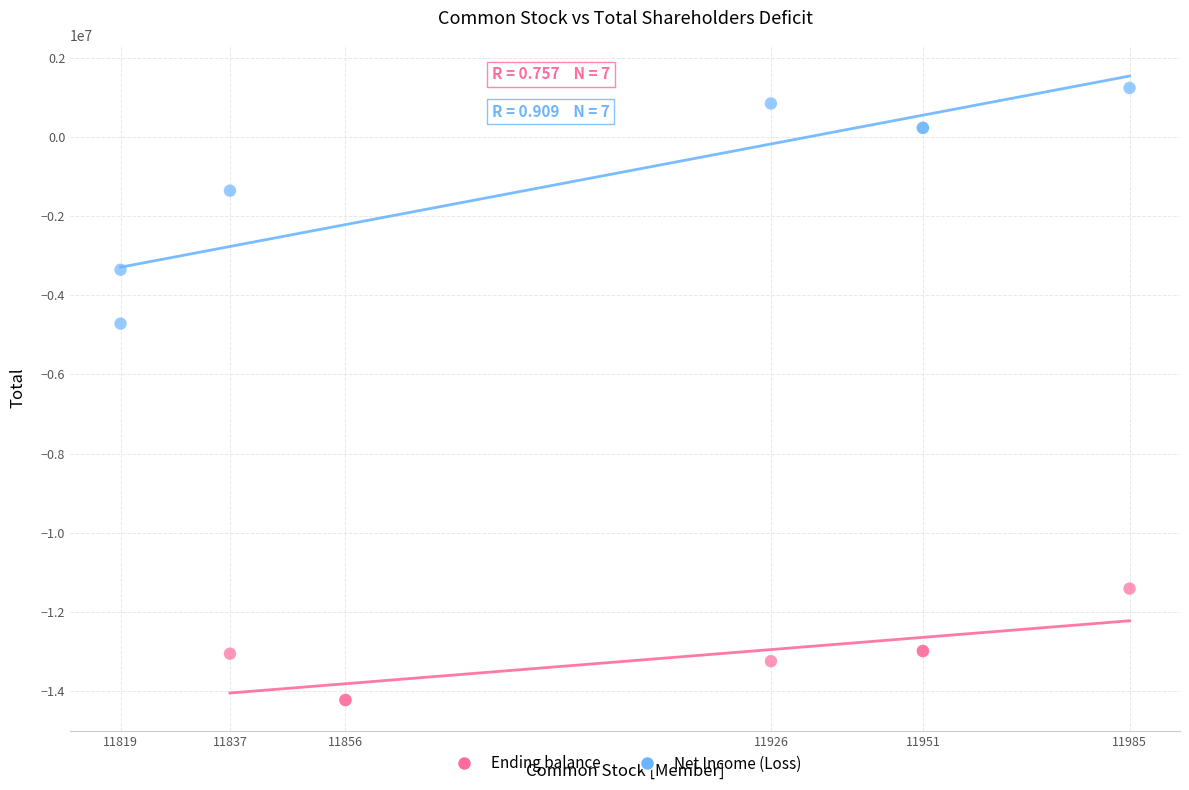

Which series has the widest spread of Y values?

Net Income (Loss)